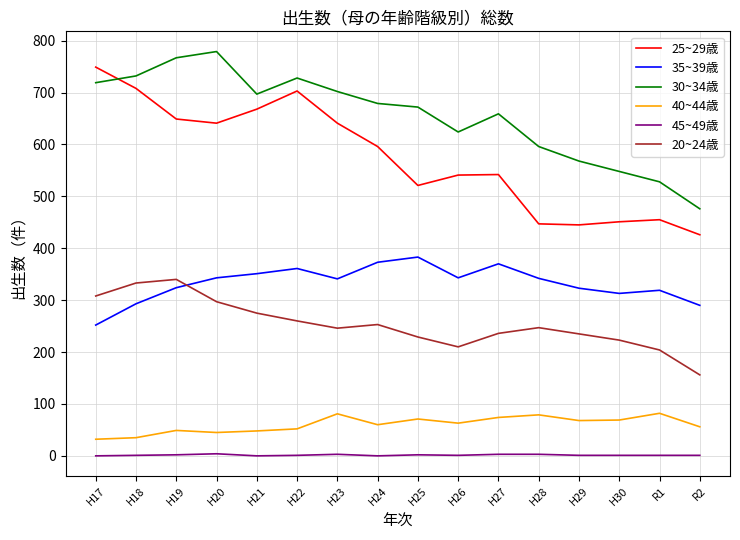

What is the sum of all 30~34歳 values?

10474